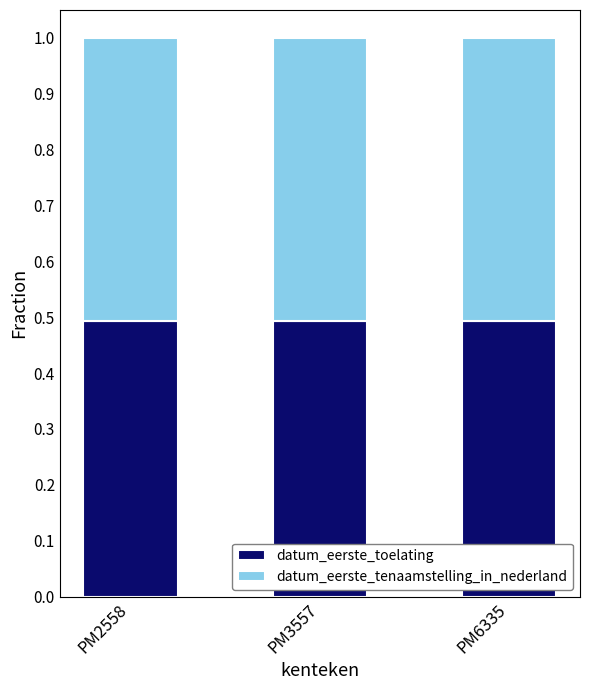

What is the sum of the datum_eerste_toelating values at PM6335 and PM3557?

1.0